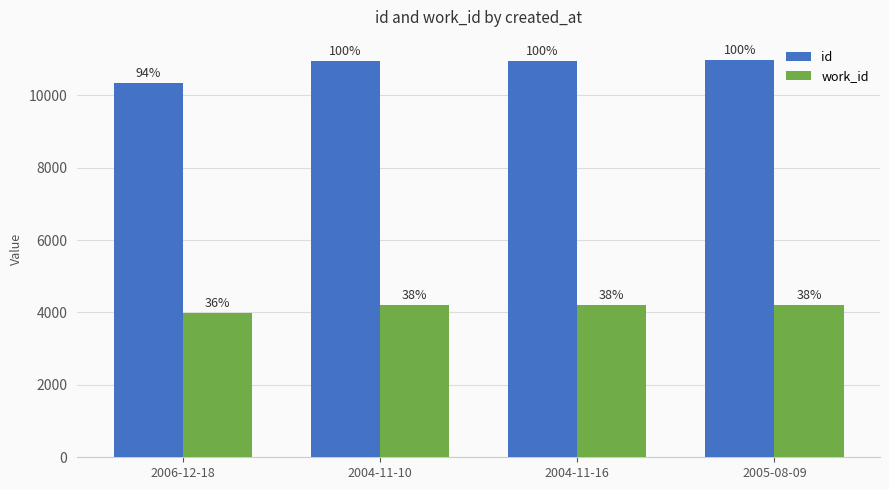

Reading left to right, transcribe all the data shown in this chart.

id: 10338	10946	10949	10984
work_id: 3979	4211	4211	4211